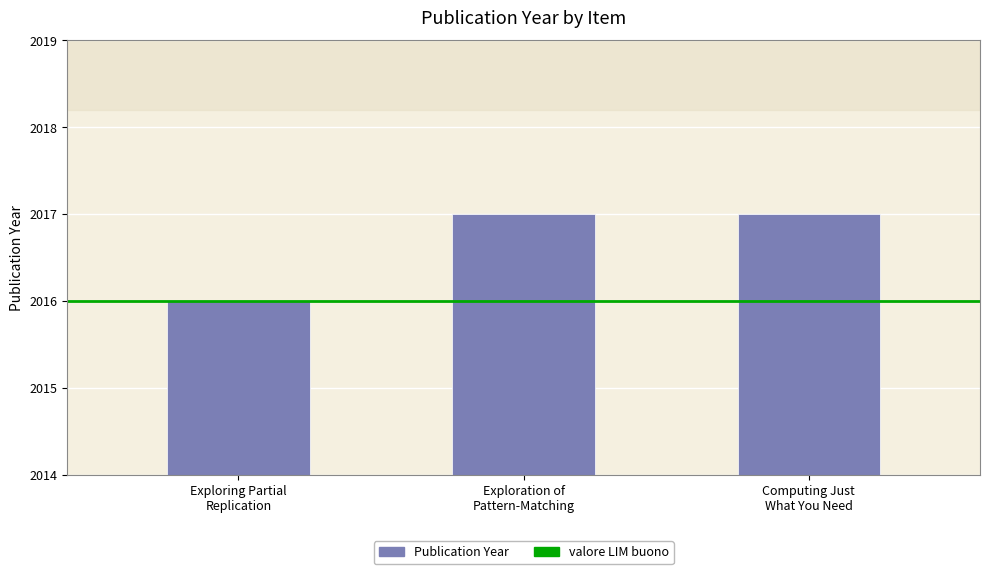

Reading left to right, extract all data points from this chart.

Exploring Partial
Replication=2016	Exploration of
Pattern-Matching=2017	Computing Just
What You Need=2017